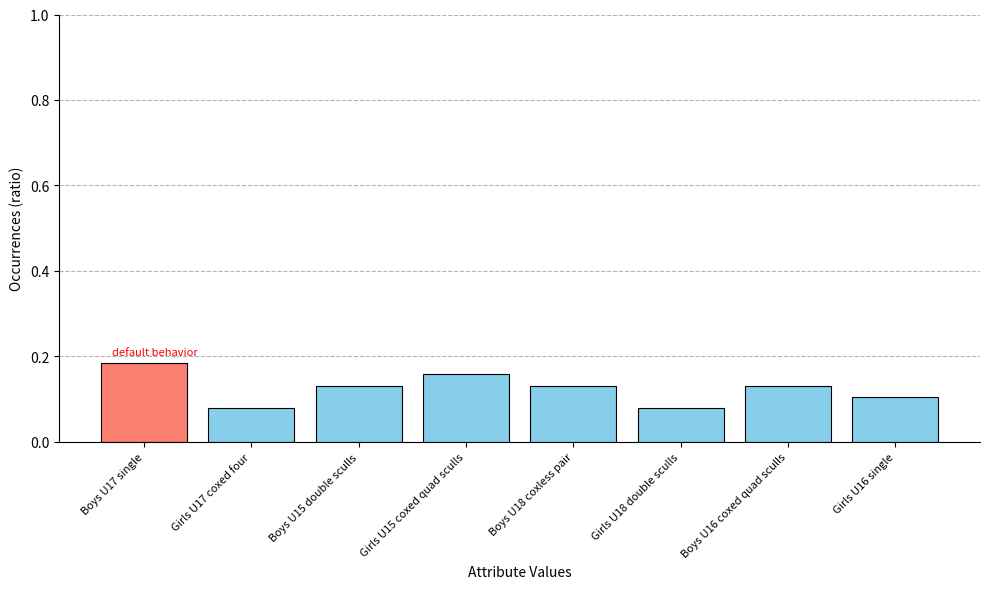

Which category has the highest value across all series?

Boys U17 single